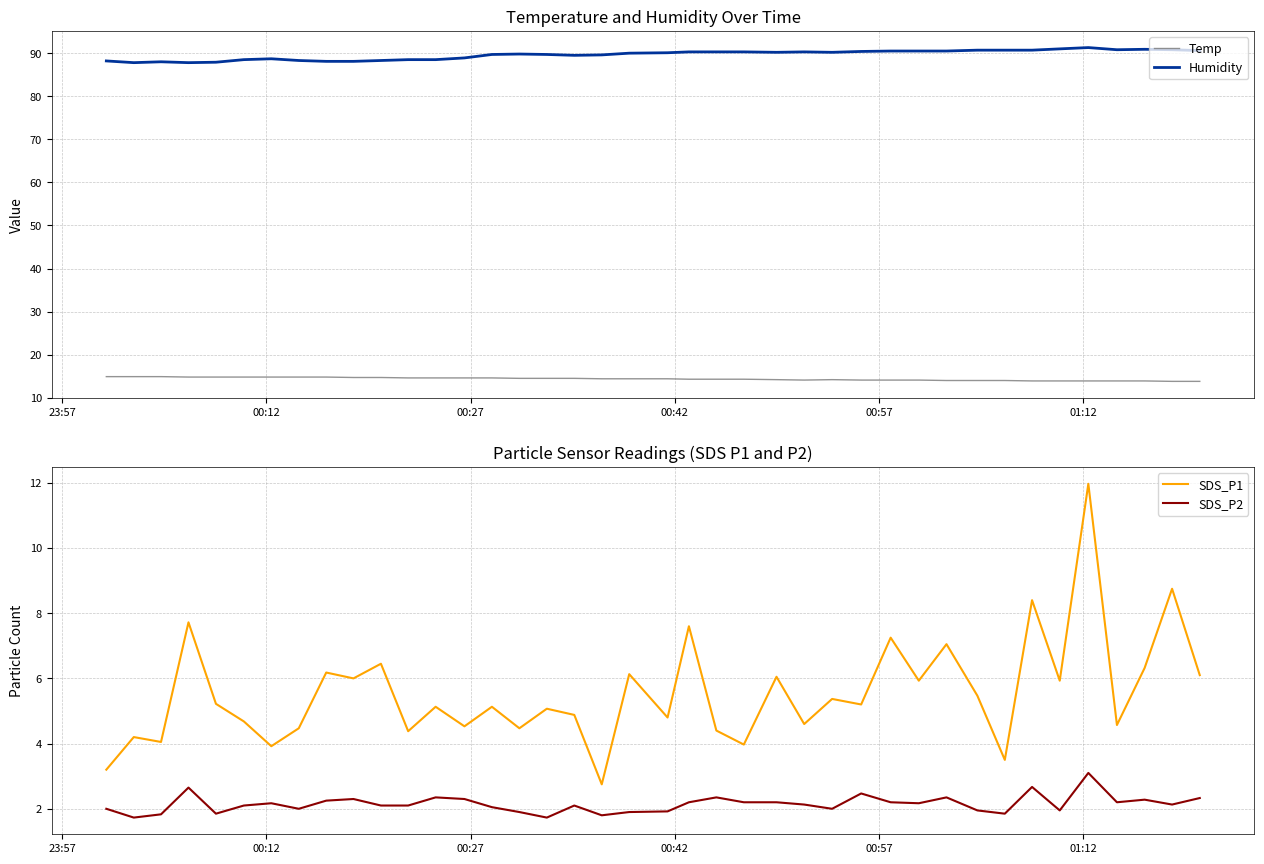

What is the highest value of the Temp series?

14.9